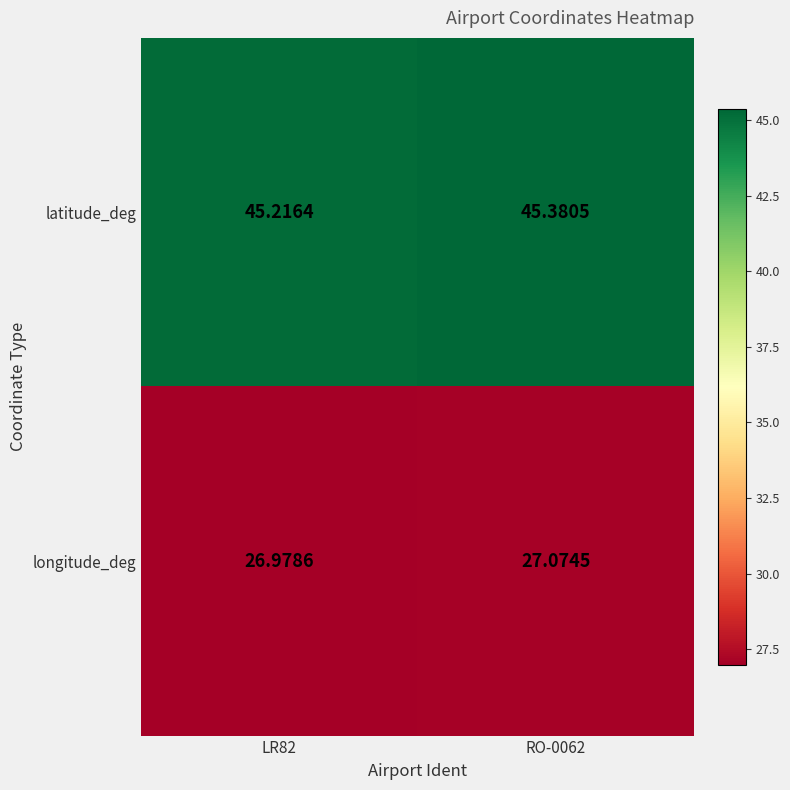

Which series has the largest total across all categories?

latitude_deg